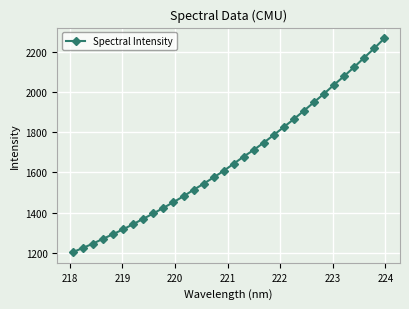

What is the greatest value displayed?

2268.6